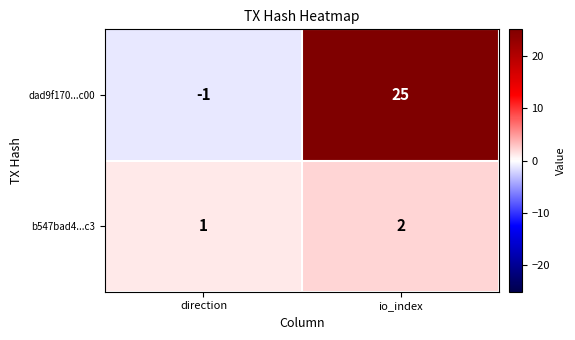

What is the maximum value shown in the chart?

25